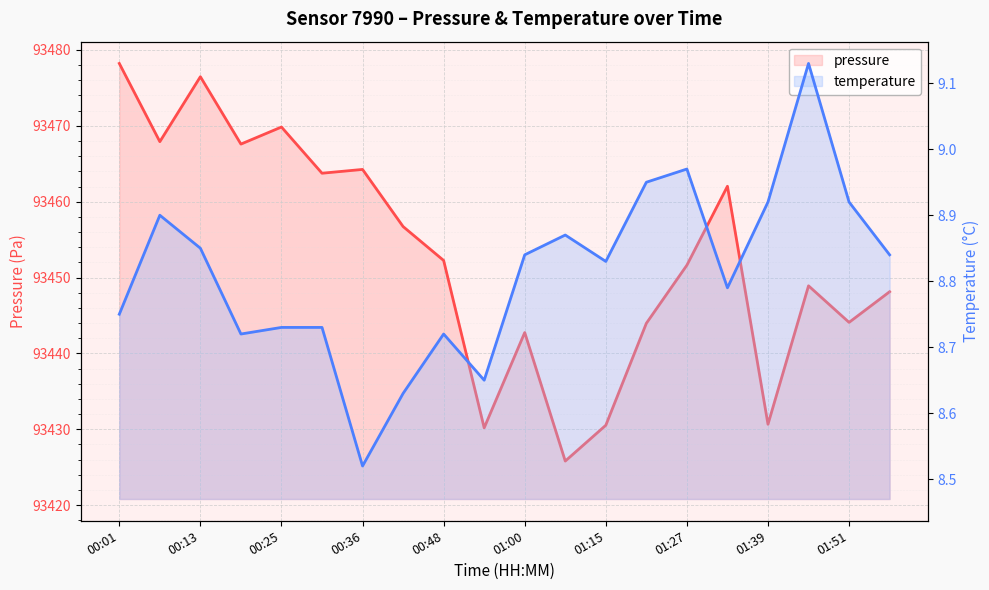

True or false: pressure and temperature intersect in this chart.

False